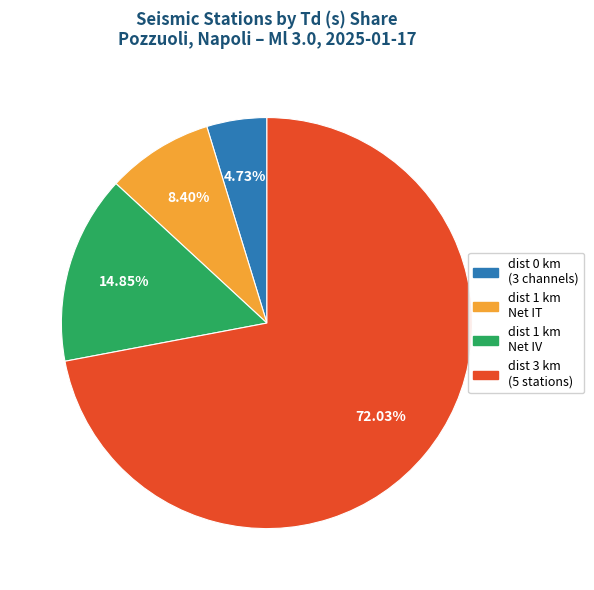

Is there any slice that represents more than half of the pie?

Yes